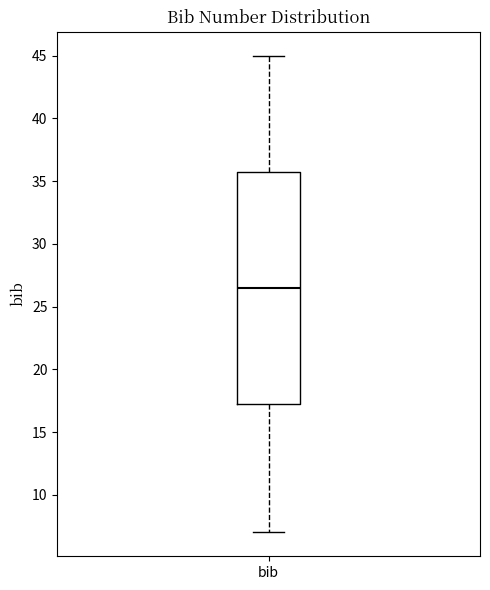

Transcribe this box plot: give where the median line is, the range the box spans, and where the two whiskers end, as read against the y-axis. The values are not printed on the chart, so give them approximately, as read against the axis.

median 26.5, box 17.5 to 36.0, whiskers 7.0 to 45.0